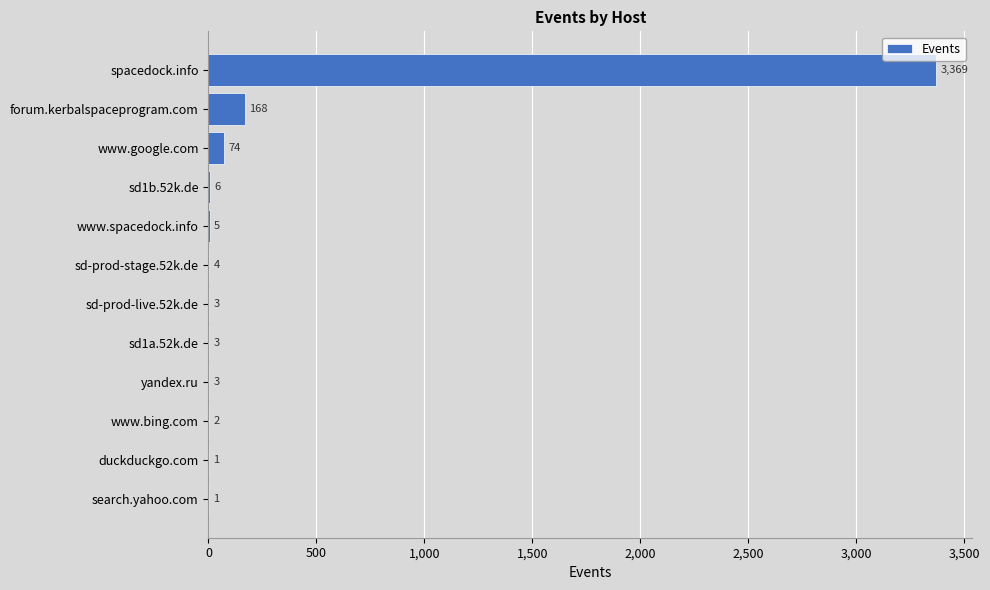

How many distinct data groups are displayed?

1